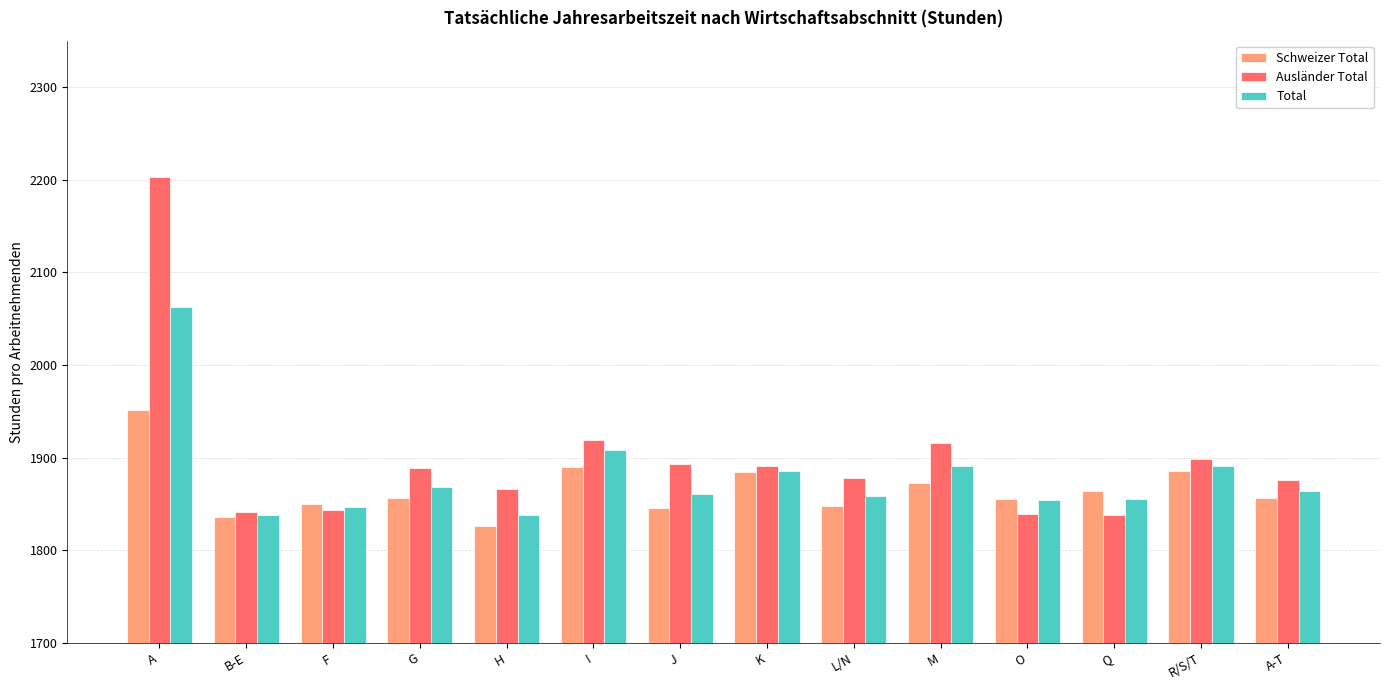

What is the difference between the second highest and minimum values in the Total series?

70.9